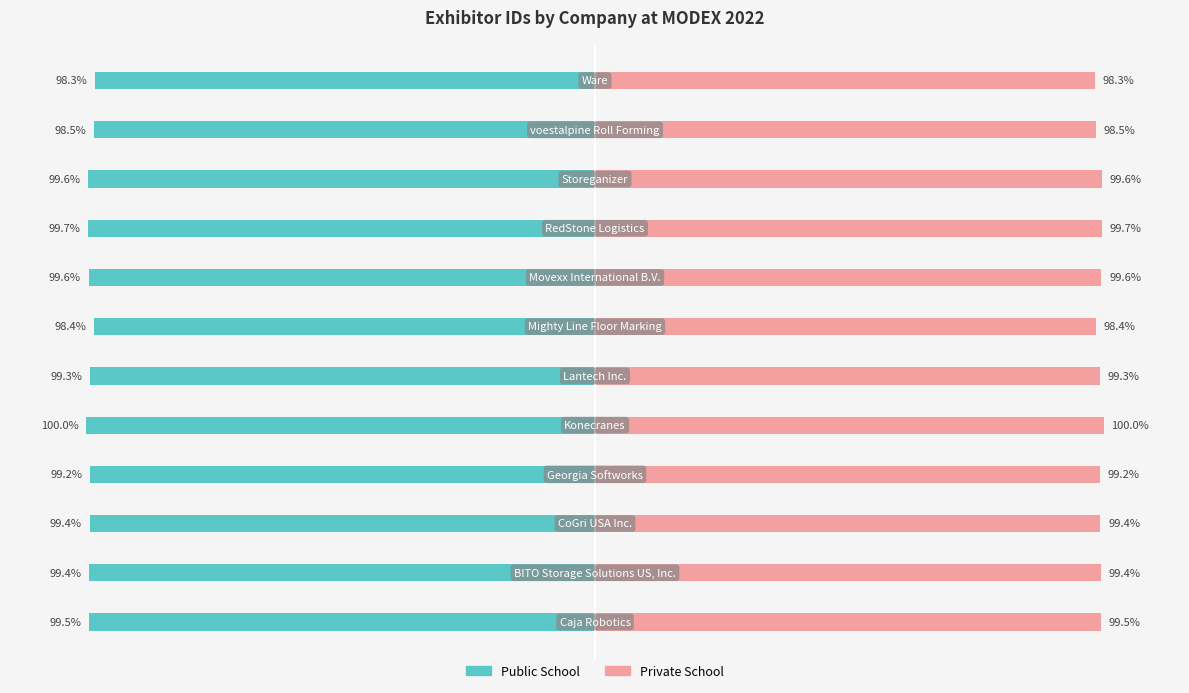

True or false: Public School has a value of -99.5 at 0.

True